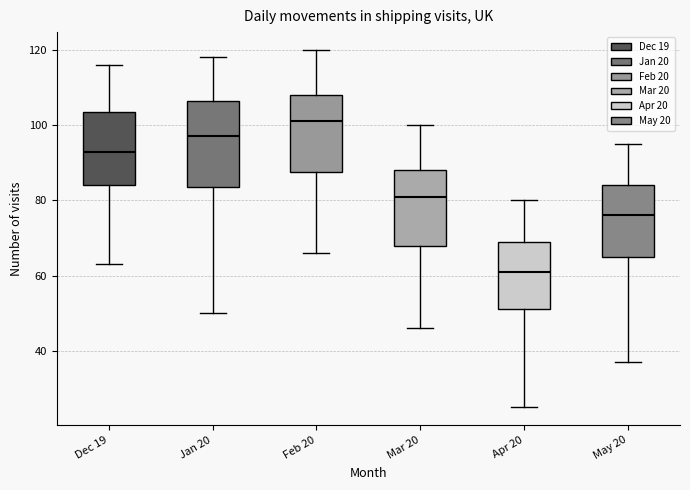

Comparing the boxes themselves (not the whiskers), which one is the tallest?

Jan 20